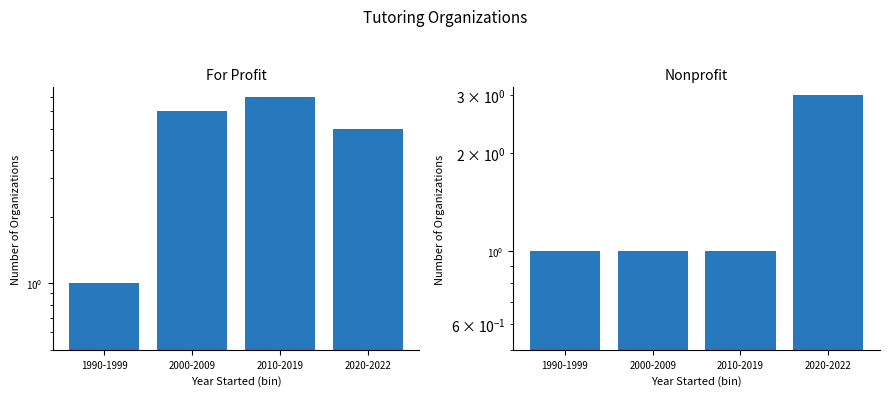

The value of Nonprofit at 2020-2022 is 3. True or false?

True